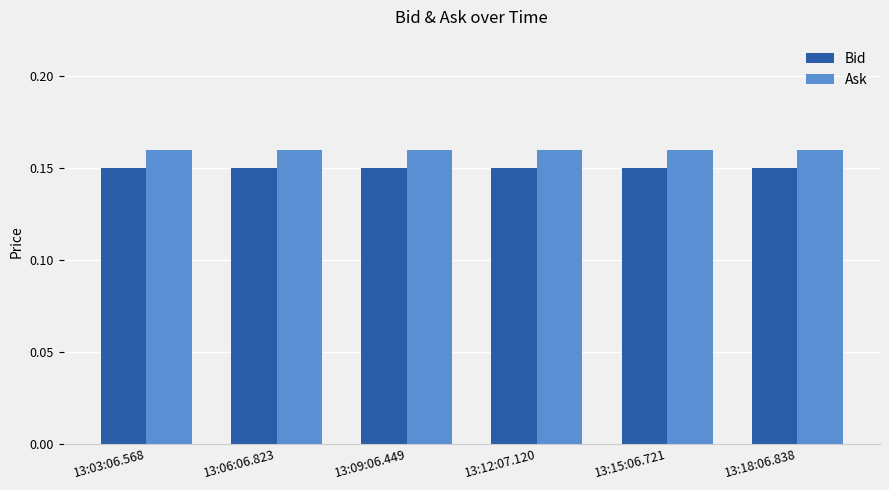

True or false: Bid has a value of 0.0 at 13:06:06.823.

False